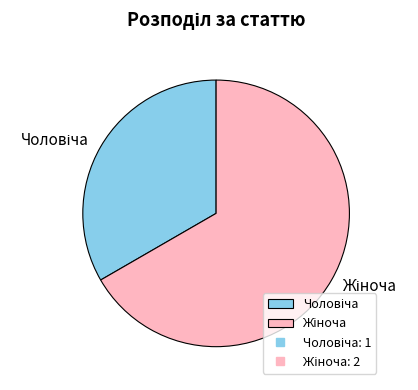

Is there any slice that represents more than half of the pie?

Yes